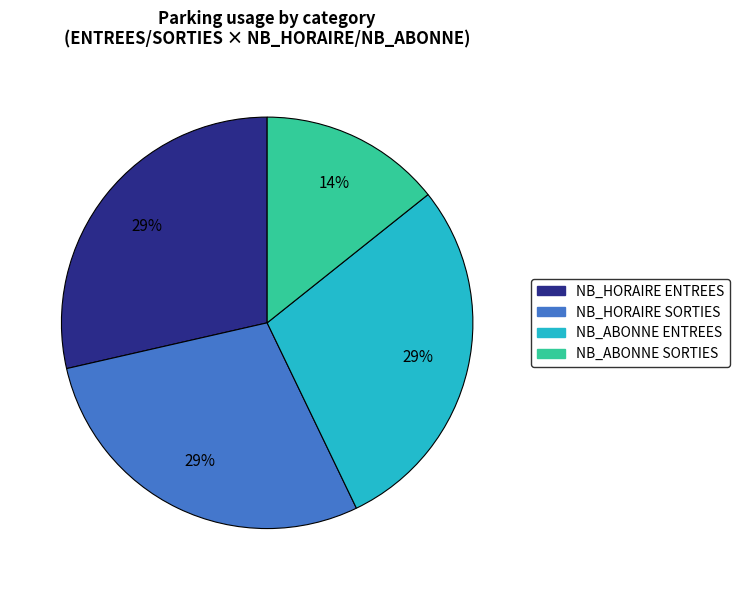

Is there any slice that represents more than half of the pie?

No